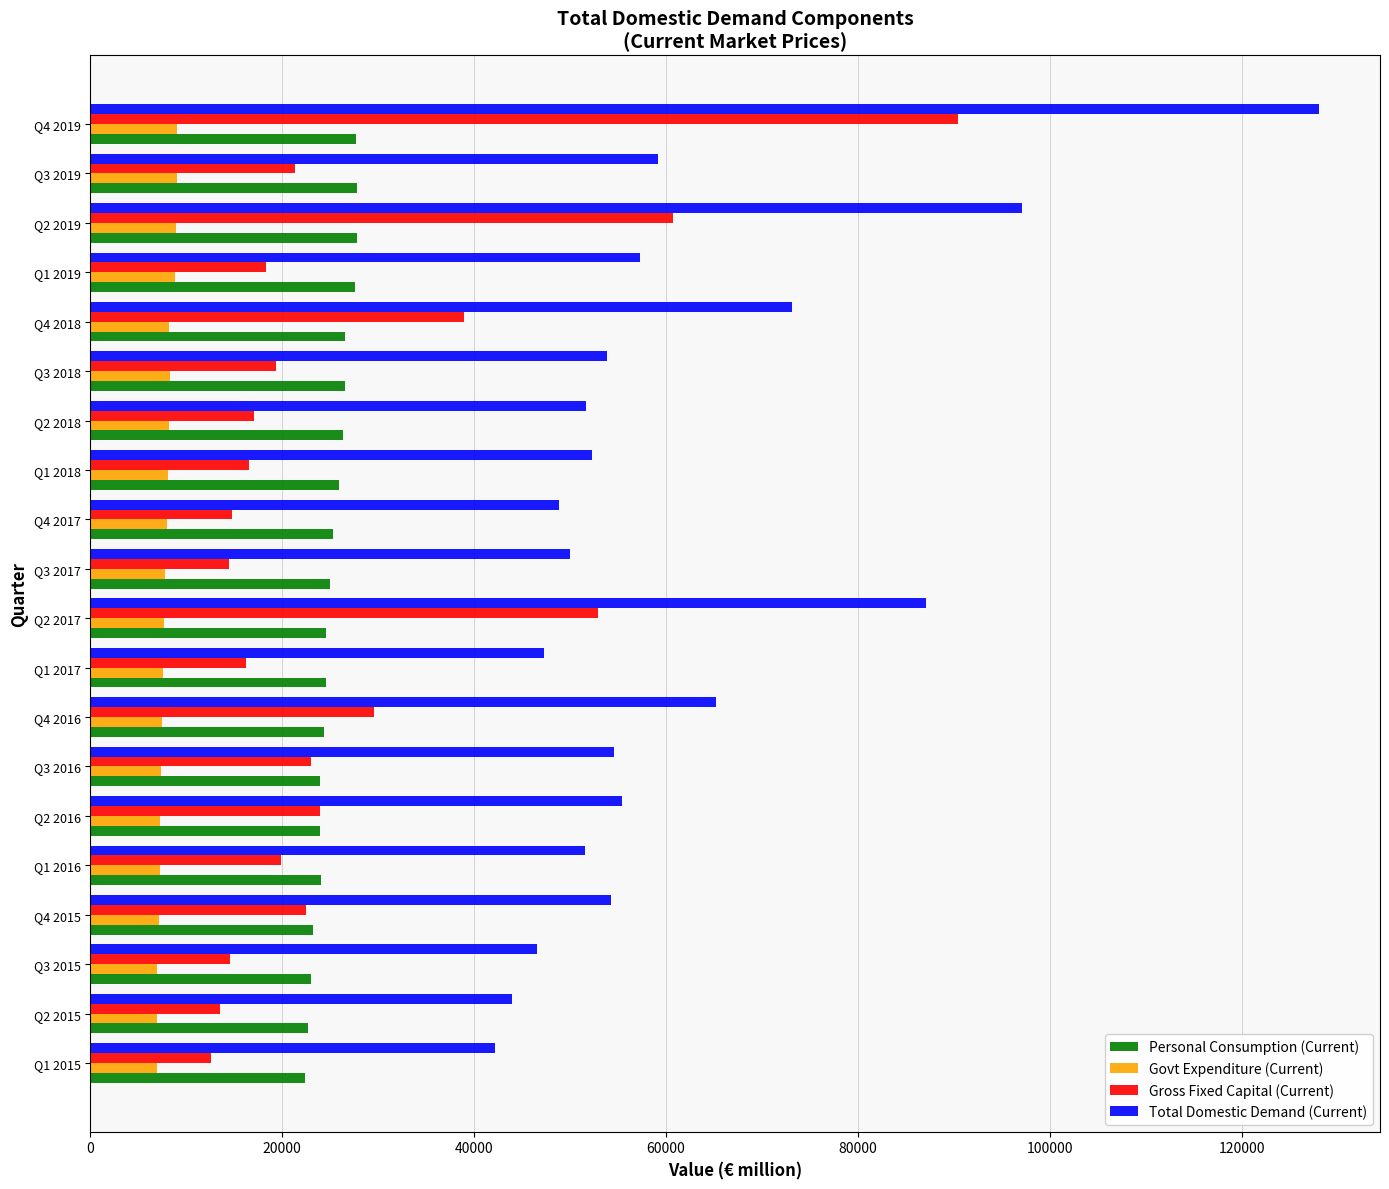

What is the difference between the maximum and second lowest values in the Personal Consumption (Current) series?

5127.3